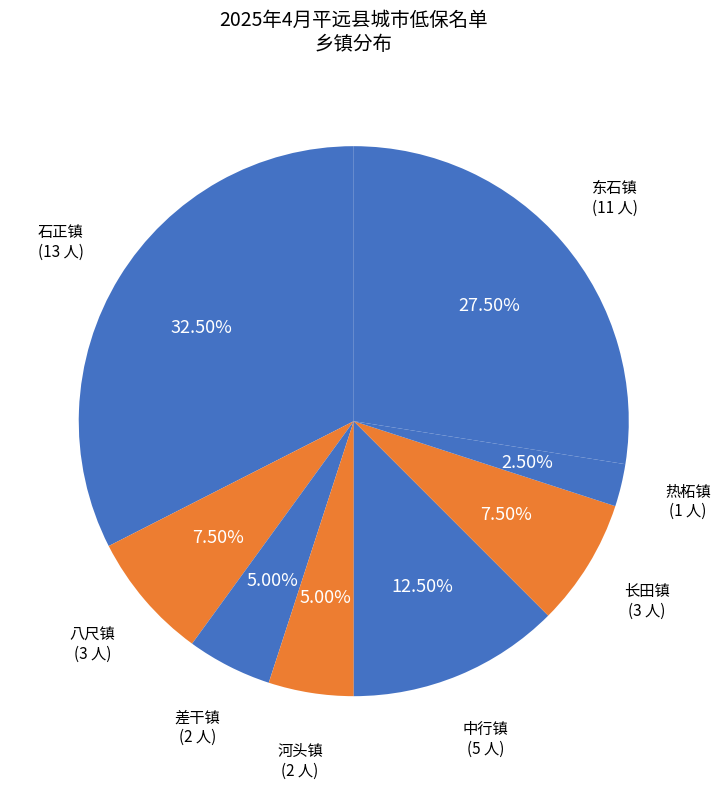

Is the sum of 石正镇 and 热柘镇 greater than half?

No